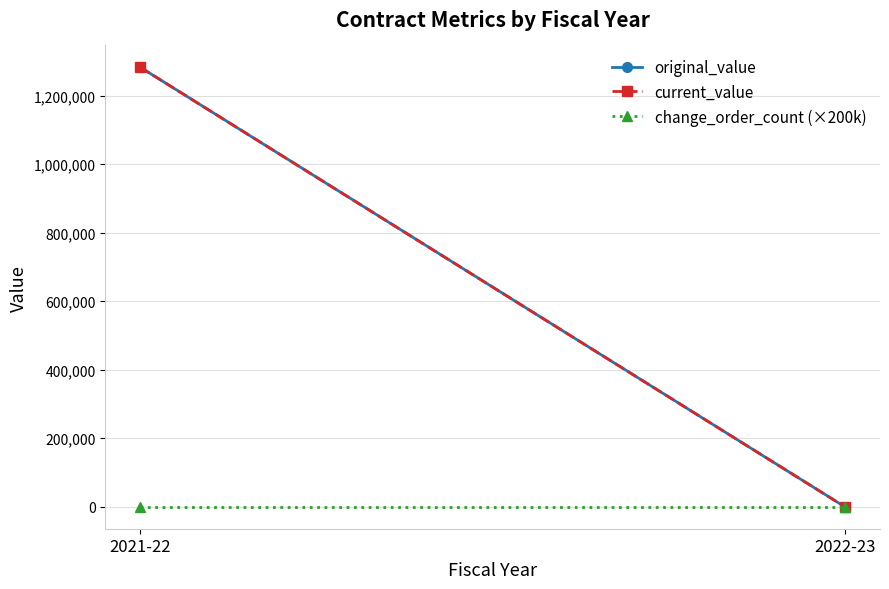

List the series in order of their peak value, lowest first.

change_order_count (×200k), original_value, current_value